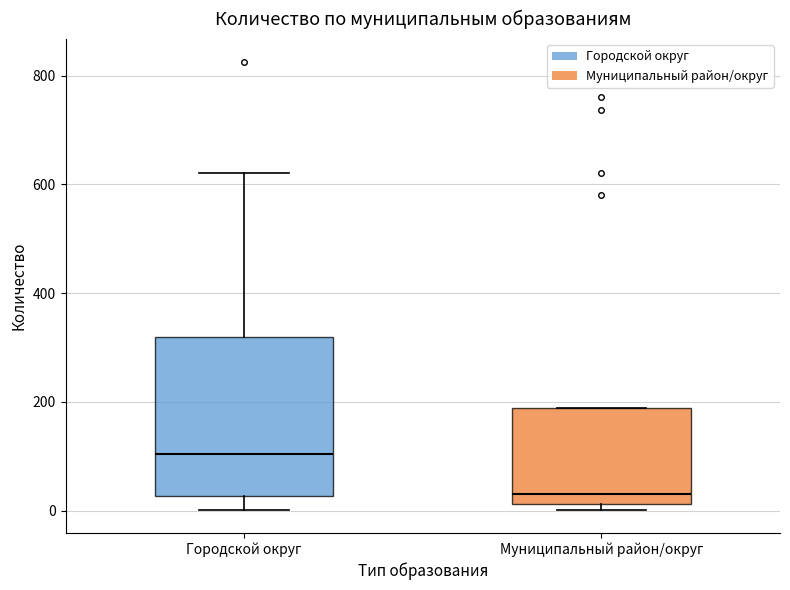

Comparing the boxes themselves (not the whiskers), which one is the tallest?

Городской округ